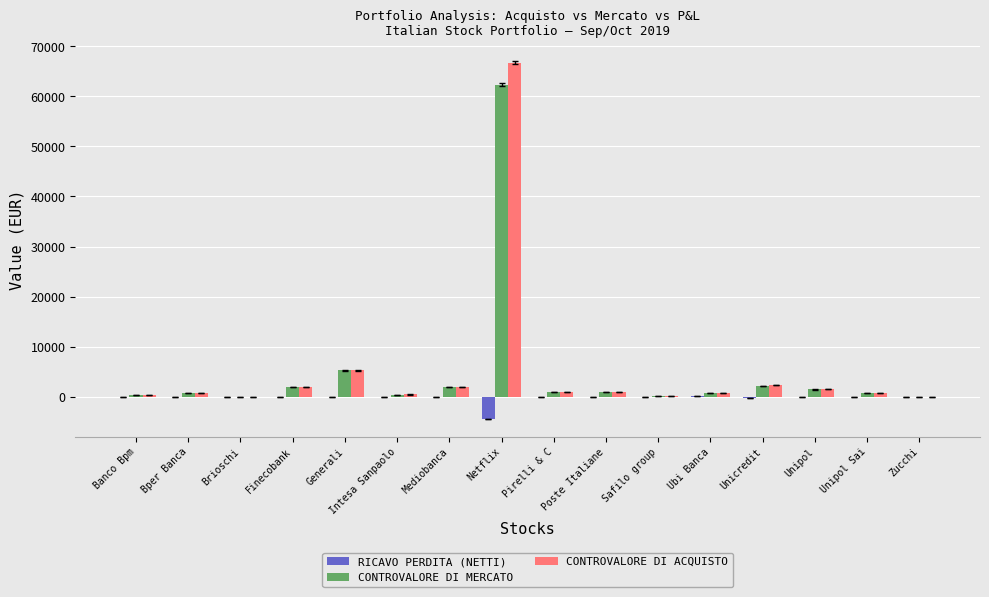

Between Netflix and Pirelli & C, which series saw the biggest shift?

CONTROVALORE DI ACQUISTO